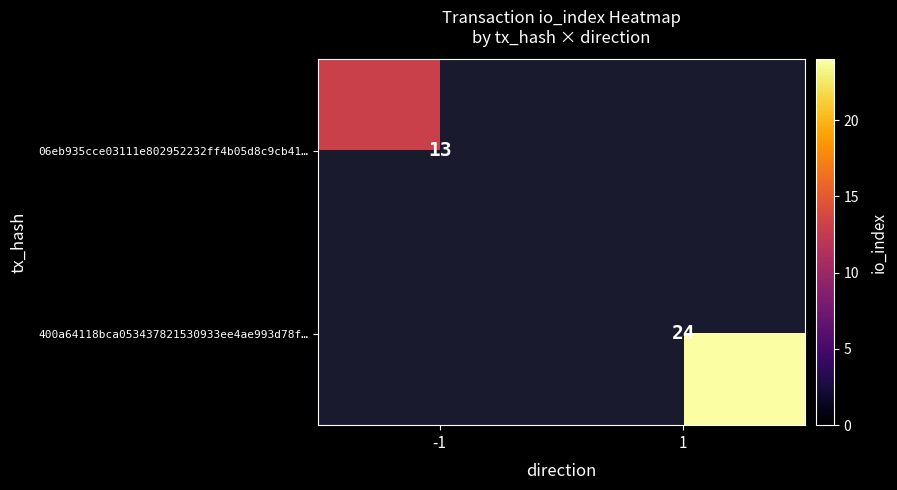

The 400a64118bca053437821530933ee4ae993d78f… series shows 24 at 1. True or false?

True